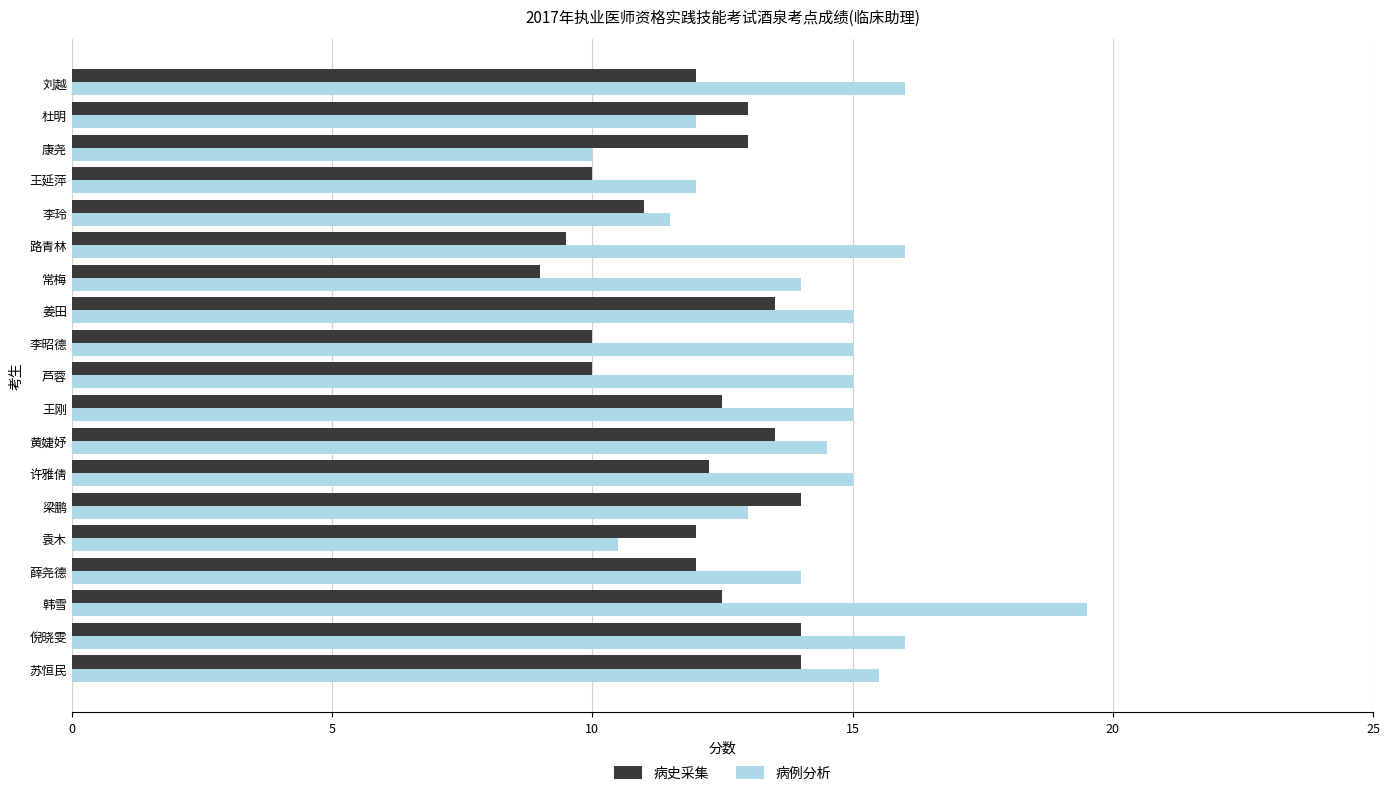

List the series in order of their peak value, lowest first.

病史采集, 病例分析